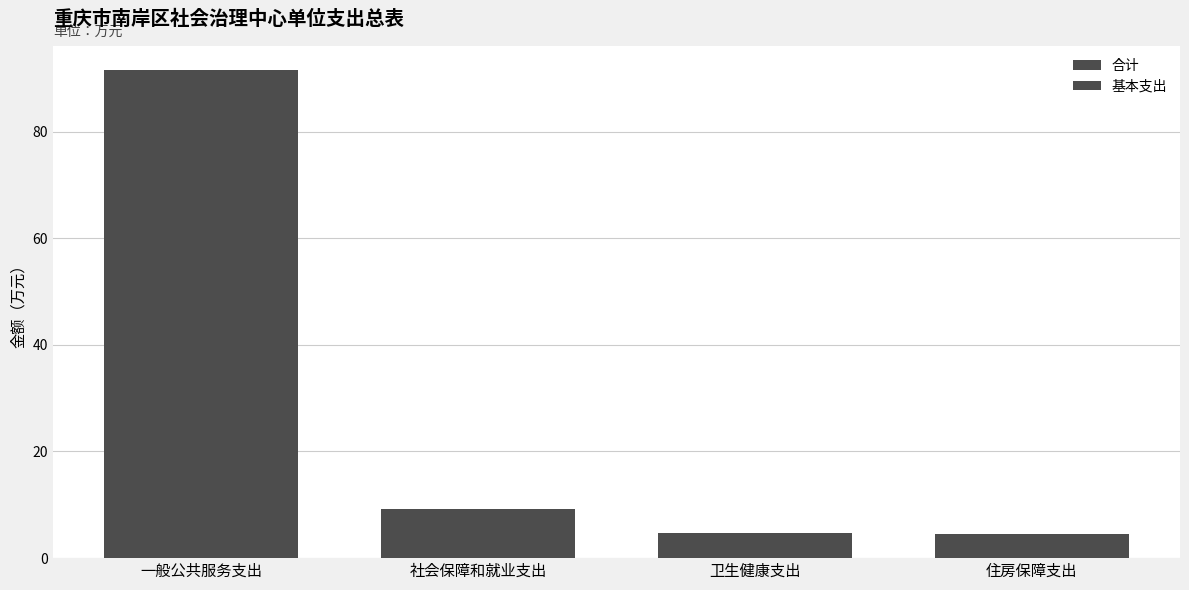

True or false: 合计 has a value of 8.5 at 卫生健康支出.

False